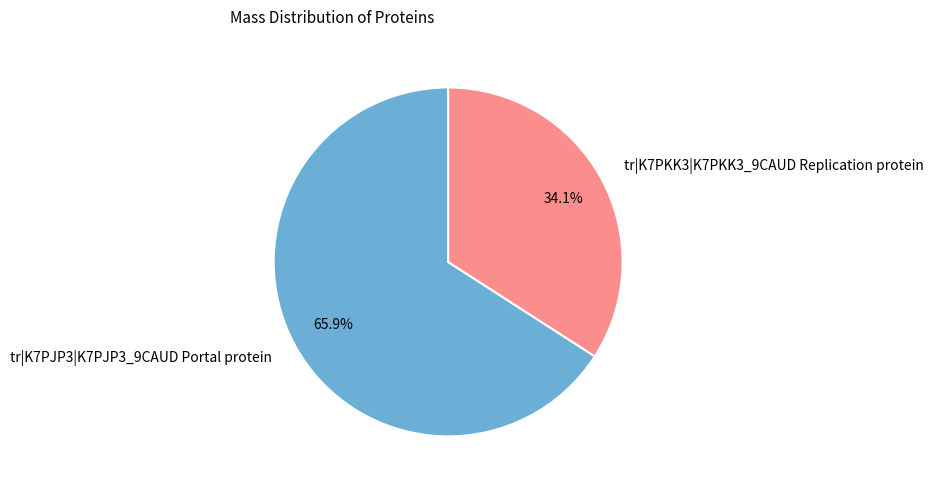

True or false: tr|K7PJP3|K7PJP3_9CAUD Portal protein accounts for 58% of the total.

False